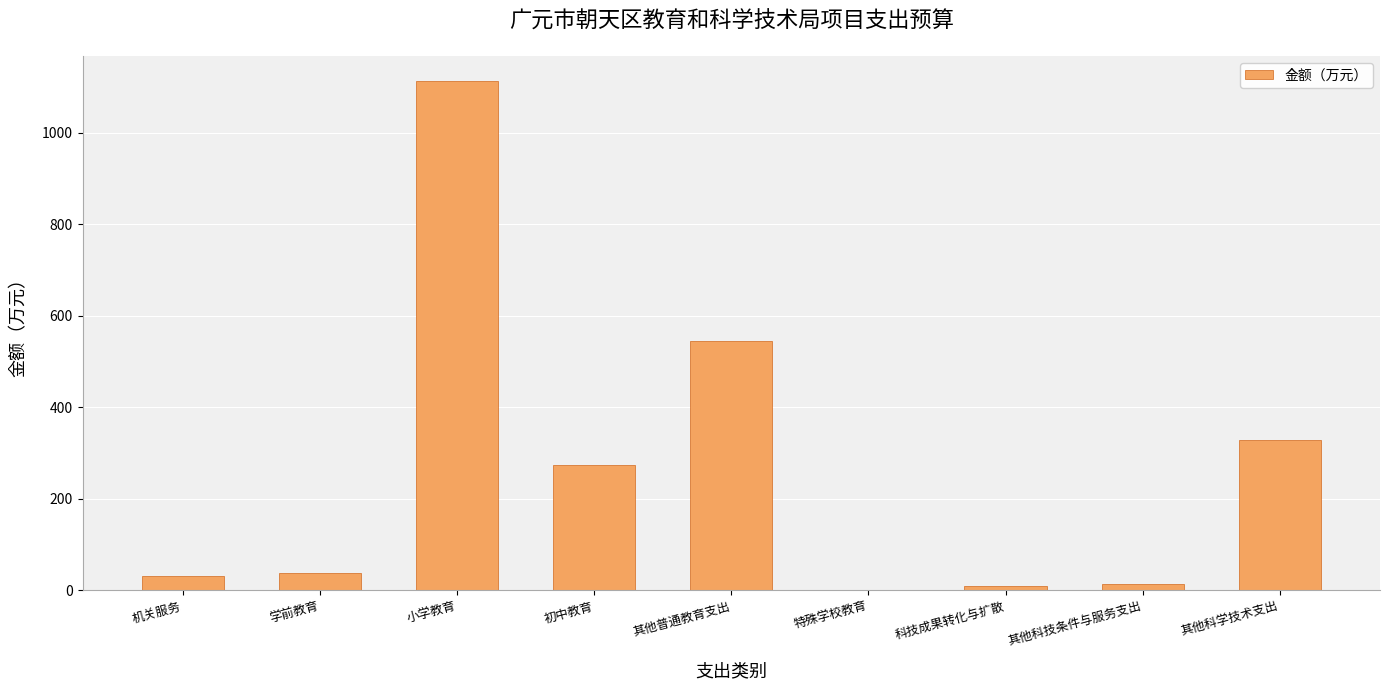

What is the maximum value shown in the chart?

1112.9